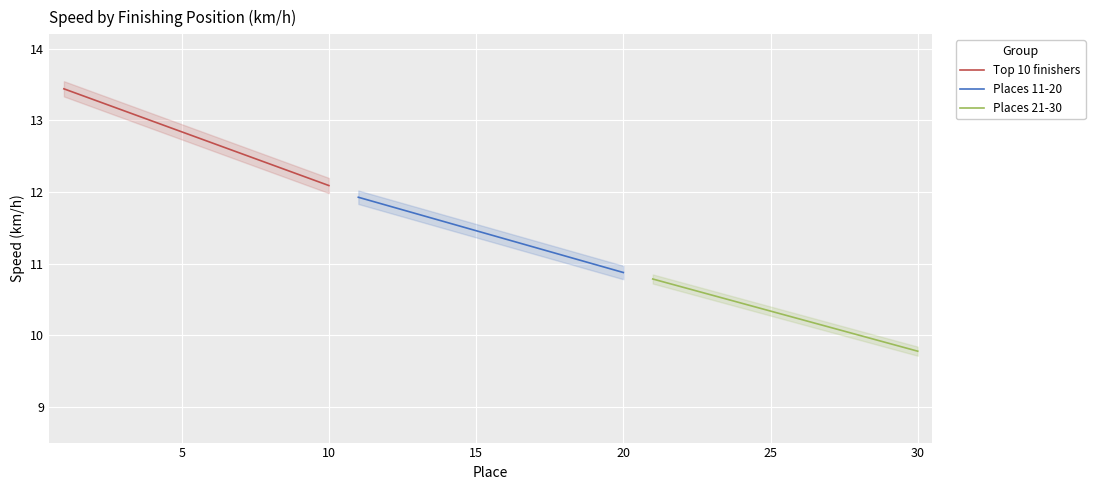

What is the lowest value of the Top 10 finishers series?

12.1